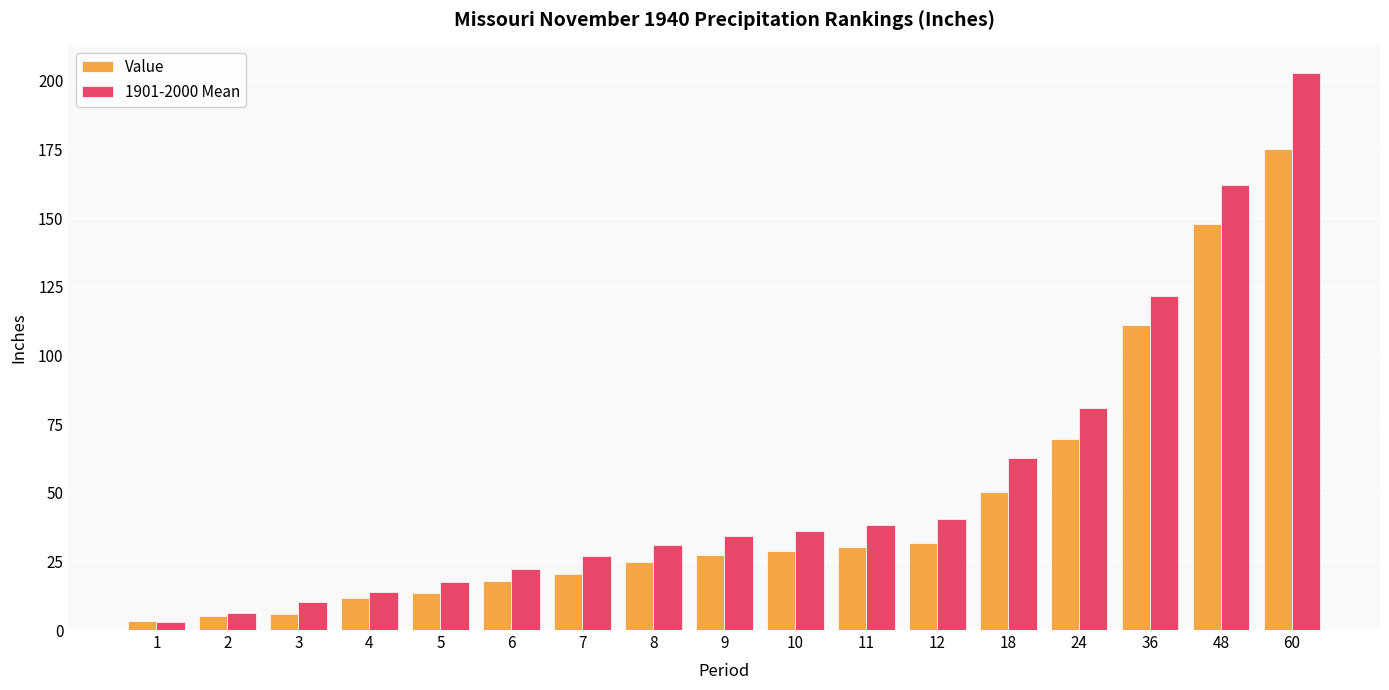

Rank the series at 6 from highest to lowest value.

1901-2000 Mean, Value